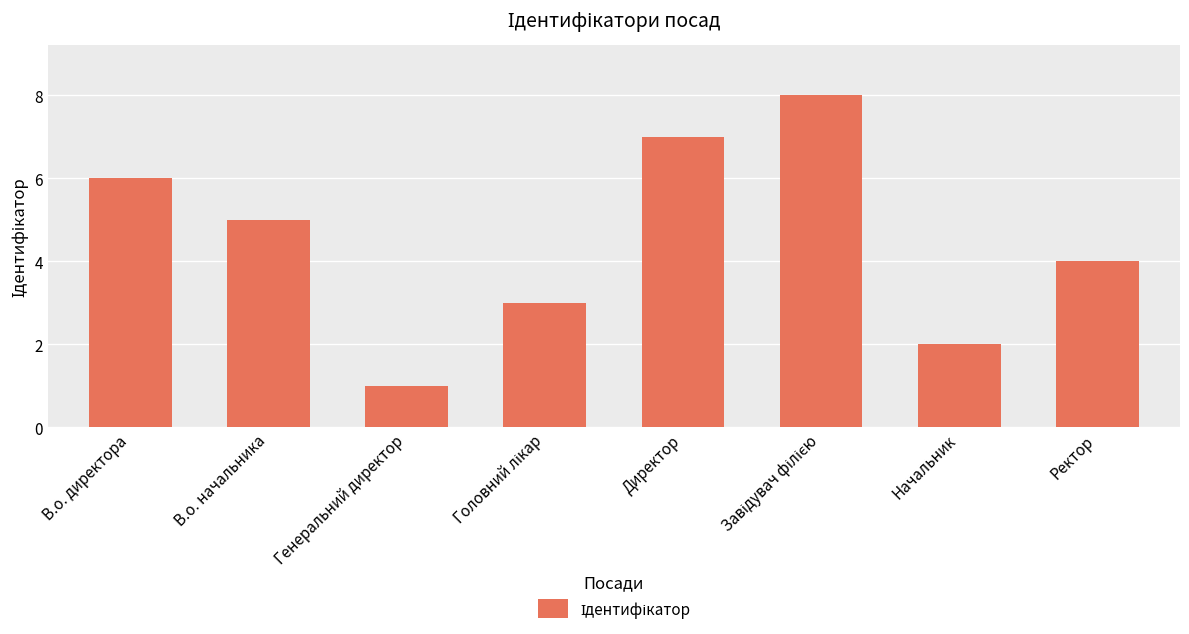

What is the sum of the values at Директор and Генеральний директор?

8